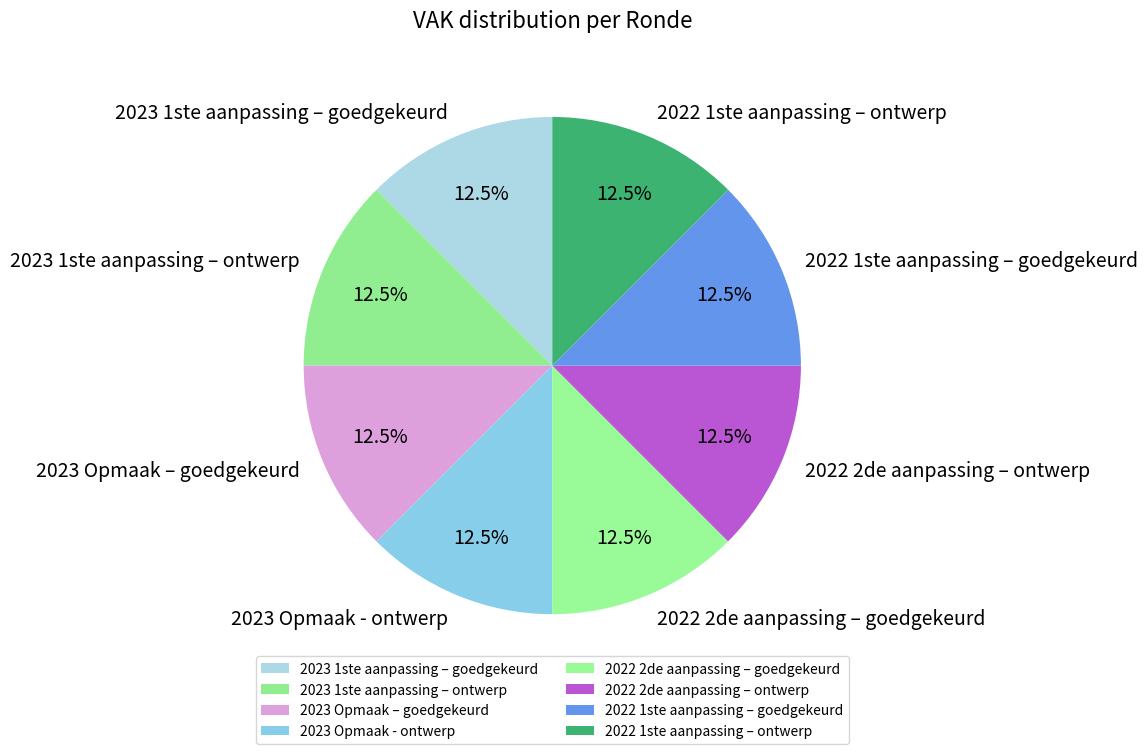

What is the ratio of the value at 2022 1ste aanpassing – goedgekeurd to the value at 2022 1ste aanpassing – ontwerp?

1.0